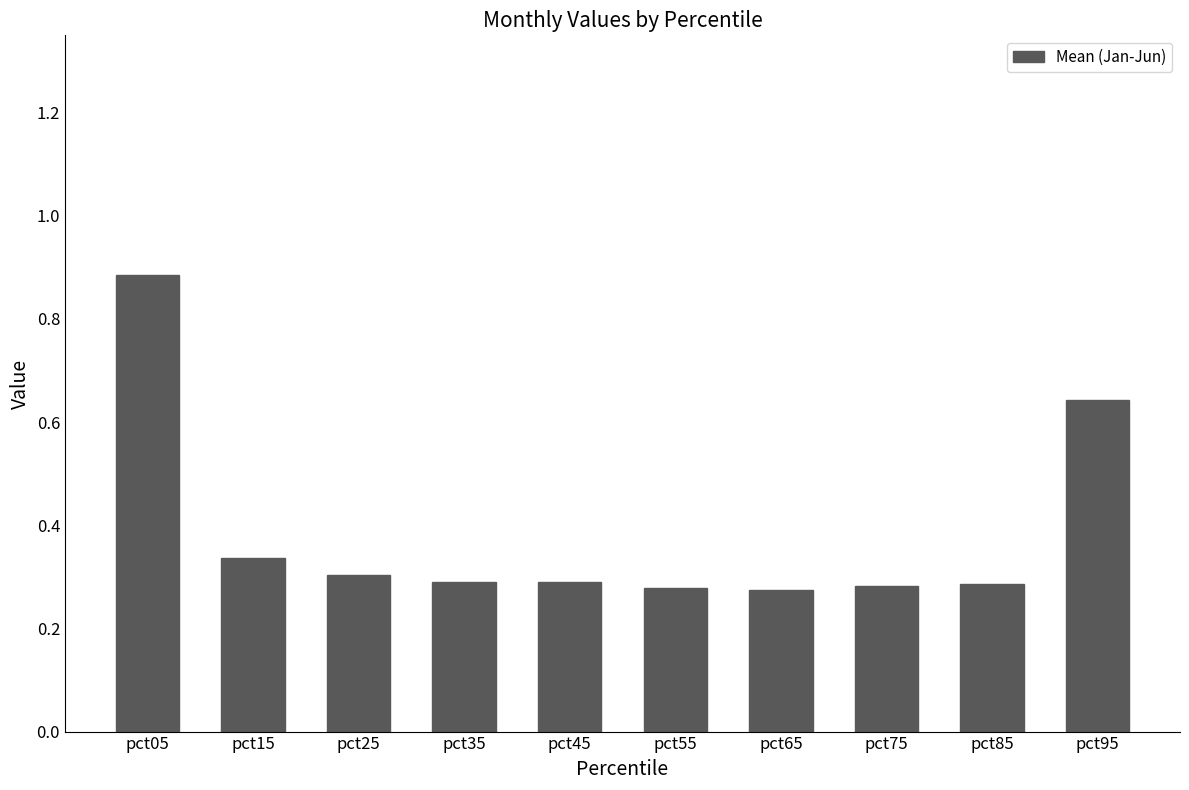

How many values are between 0 and 1?

10